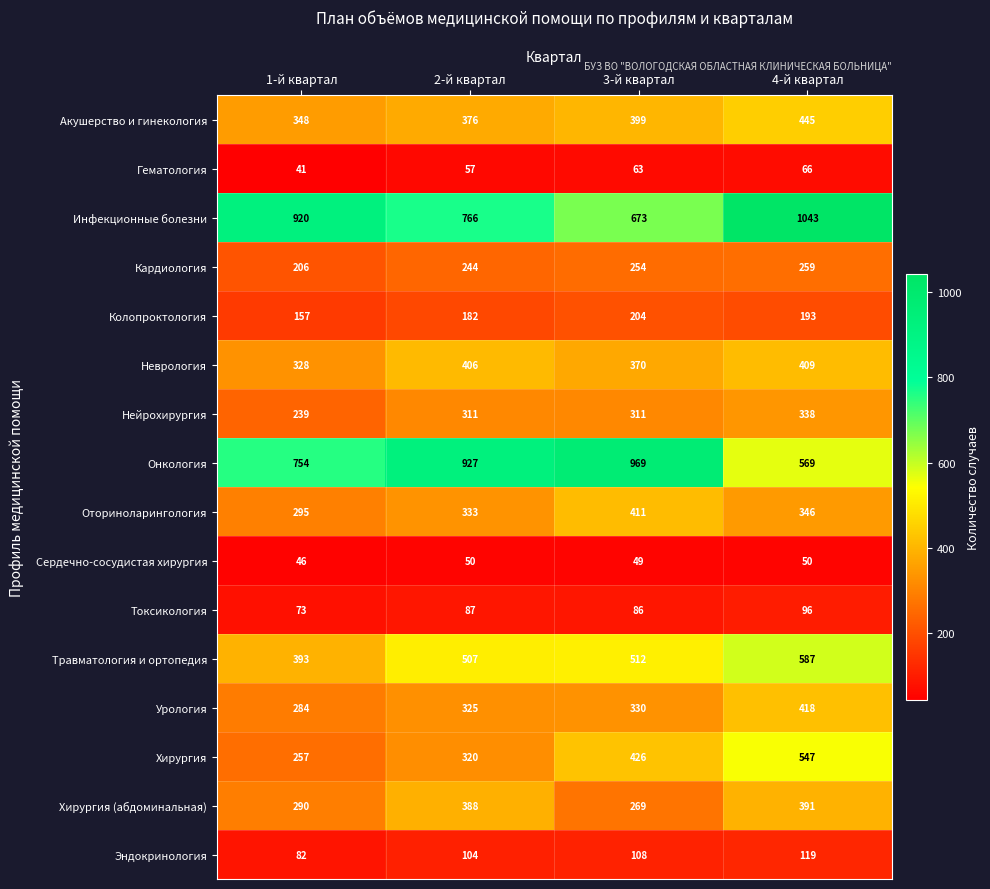

What is the difference between the second highest and second lowest values in the Хирургия series?

106